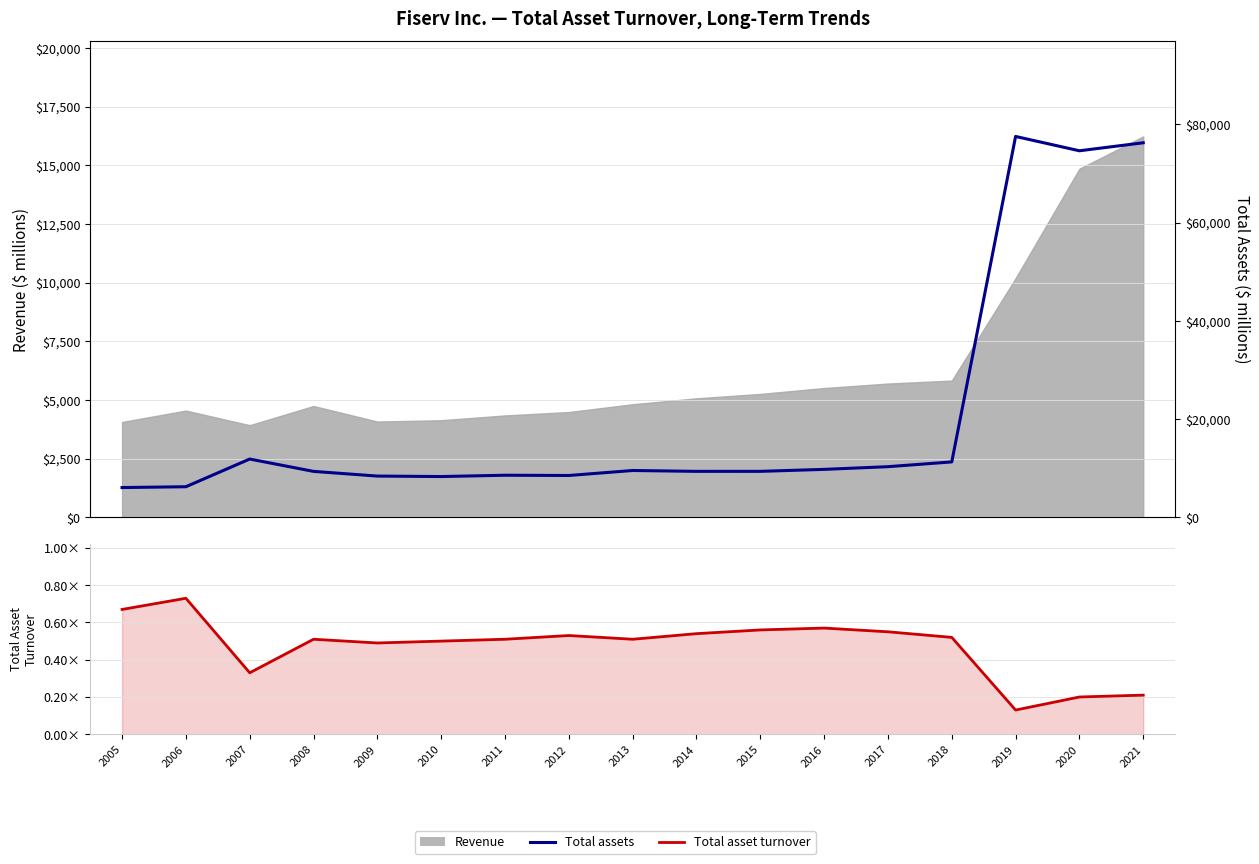

At which category is the sum across all series the highest?

2019